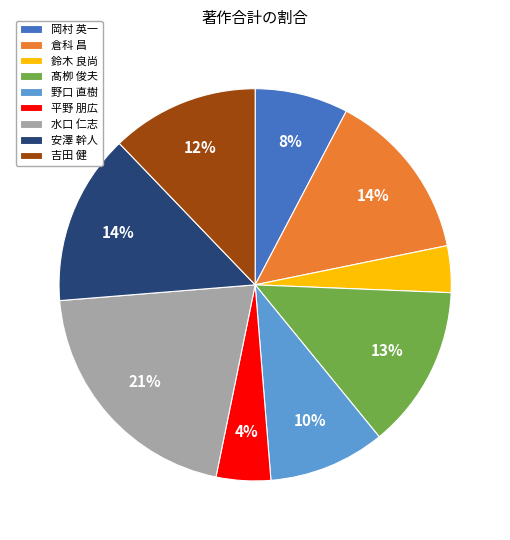

What is the largest slice in the pie chart?

水口 仁志